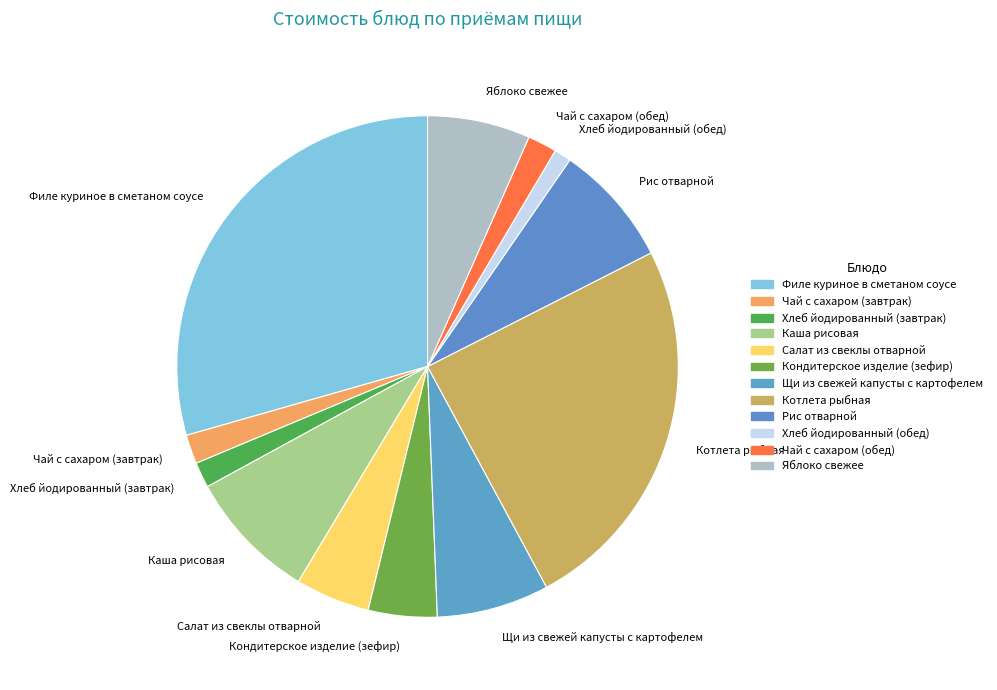

Is the sum of Каша рисовая and Чай с сахаром (завтрак) greater than half?

No